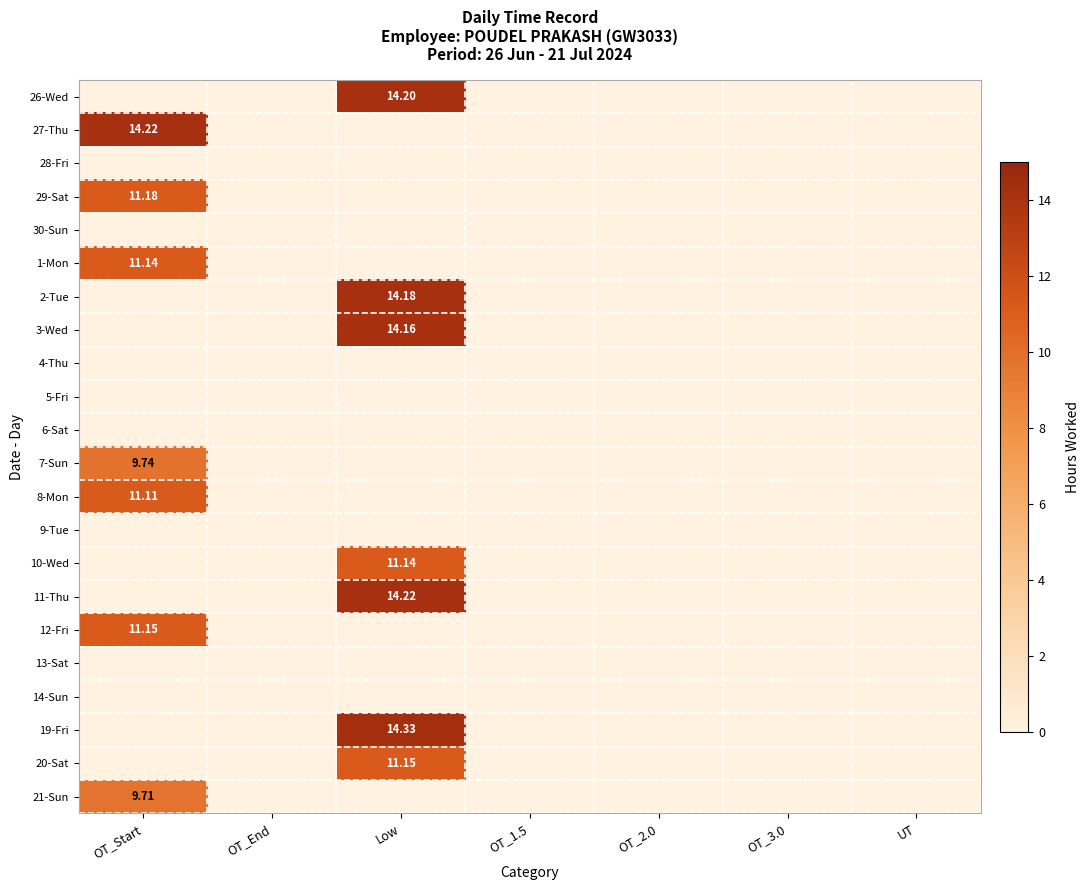

How many series are shown in this chart?

22